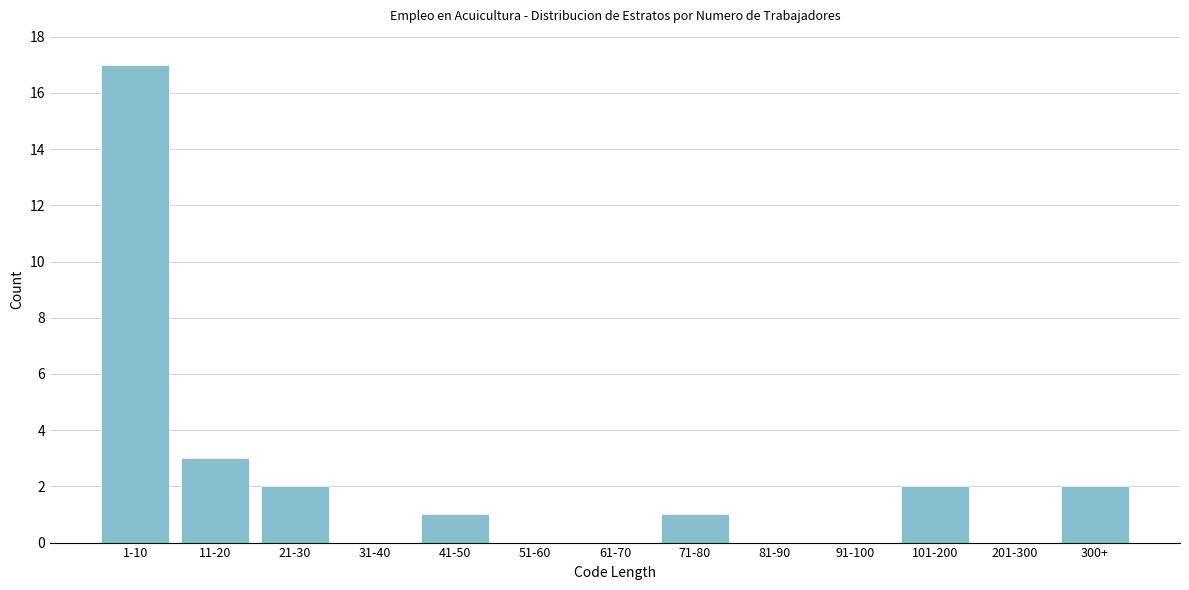

Reading left to right, extract all data points from this chart.

1-10=17	11-20=3	21-30=2	31-40=0	41-50=1	51-60=0	61-70=0	71-80=1	81-90=0	91-100=0	101-200=2	201-300=0	300+=2